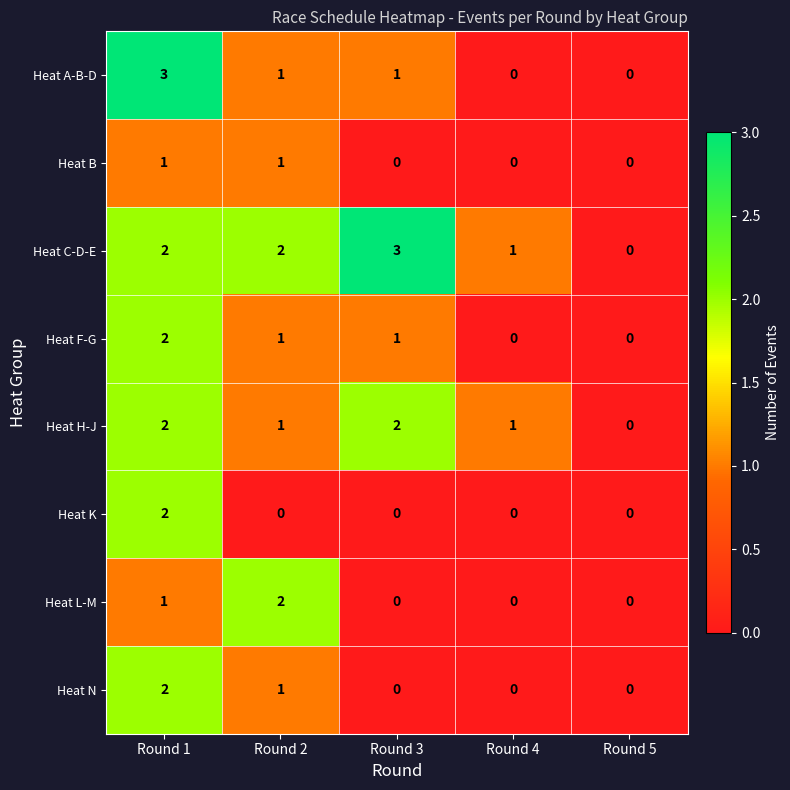

The Heat K series shows 1 at Round 5. True or false?

False